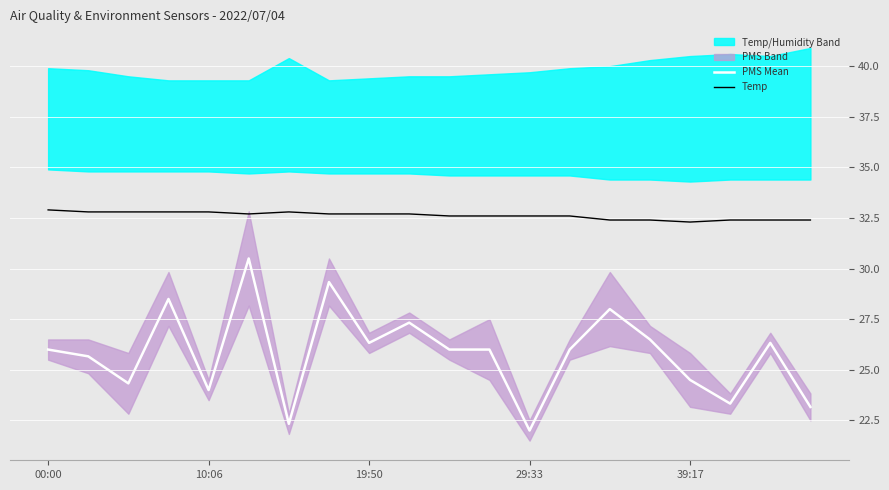

True or false: PMS Mean and Temp cross at least once.

False